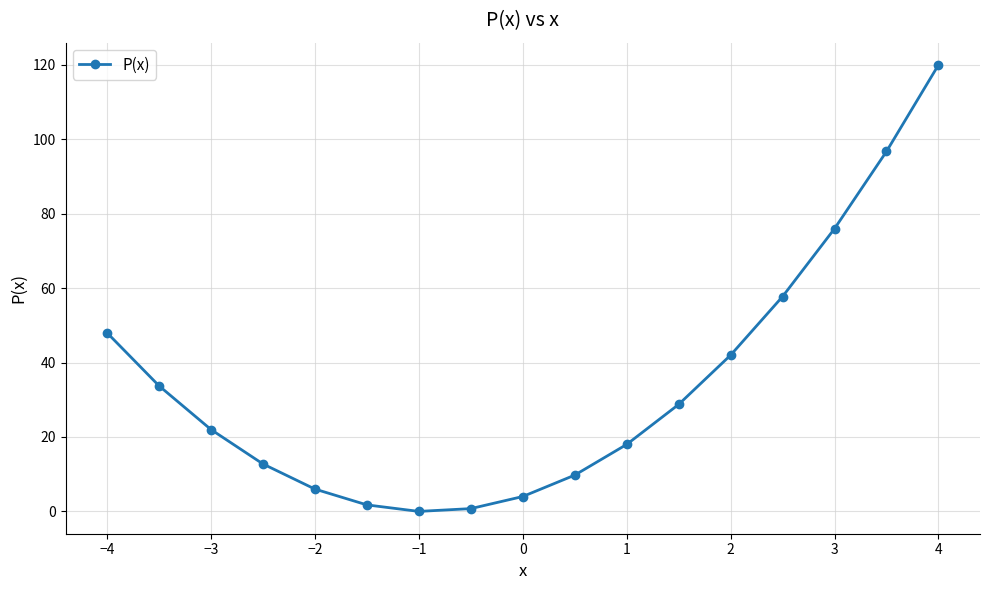

What is the greatest value displayed?

120.0